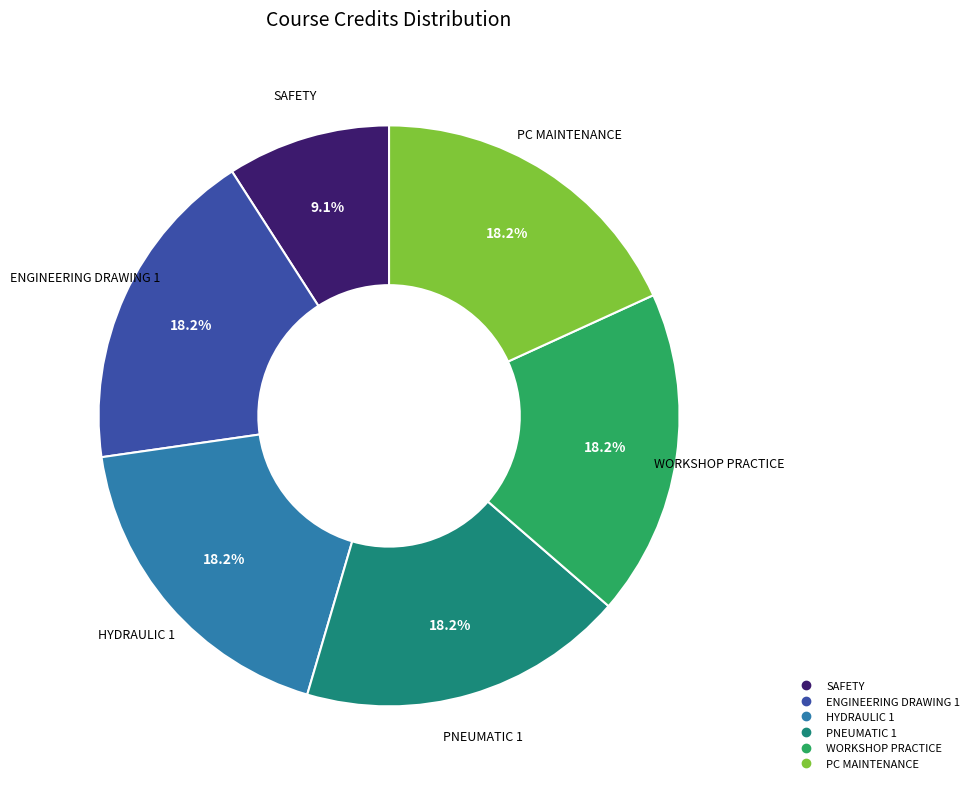

To the nearest percent, what is the average slice percentage?

17%